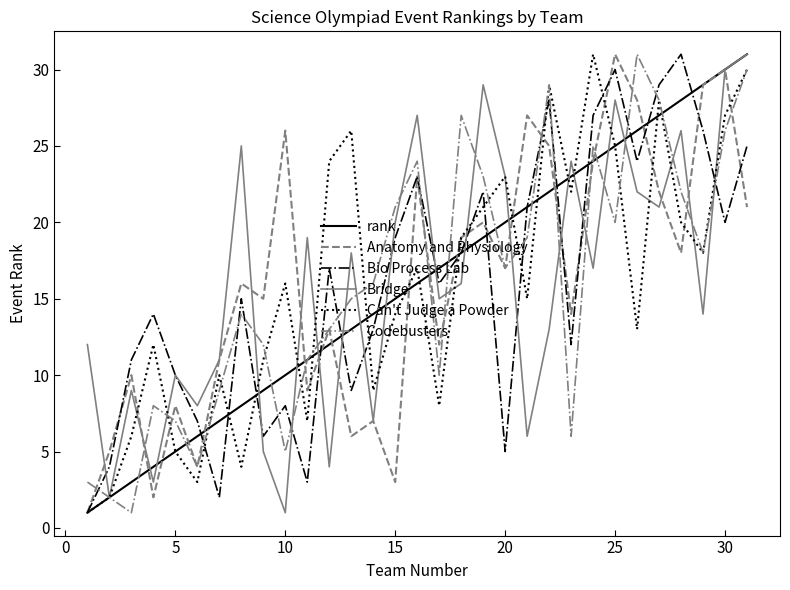

What is the difference between the maximum and minimum values in the Can't Judge a Powder series?

30